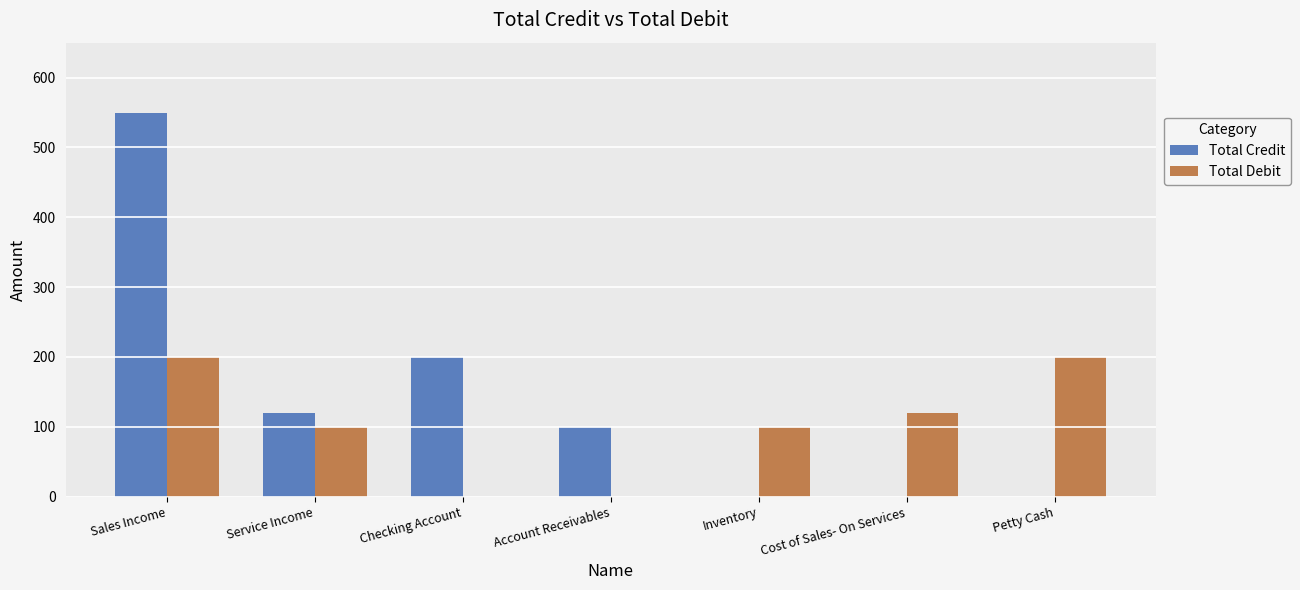

Reading left to right, what are all the values shown in this chart?

Total Credit: Sales Income=550	Service Income=120	Checking Account=200	Account Receivables=100	Inventory=0	Cost of Sales- On Services=0	Petty Cash=0
Total Debit: Sales Income=200	Service Income=100	Checking Account=0	Account Receivables=0	Inventory=100	Cost of Sales- On Services=120	Petty Cash=200